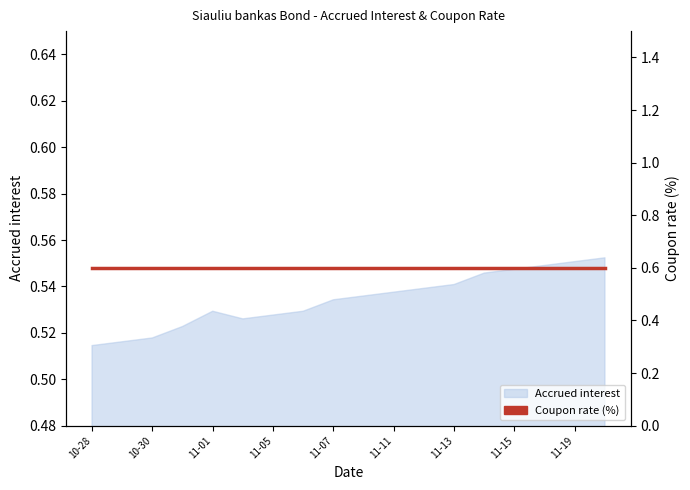

How many lines are shown in the chart?

1